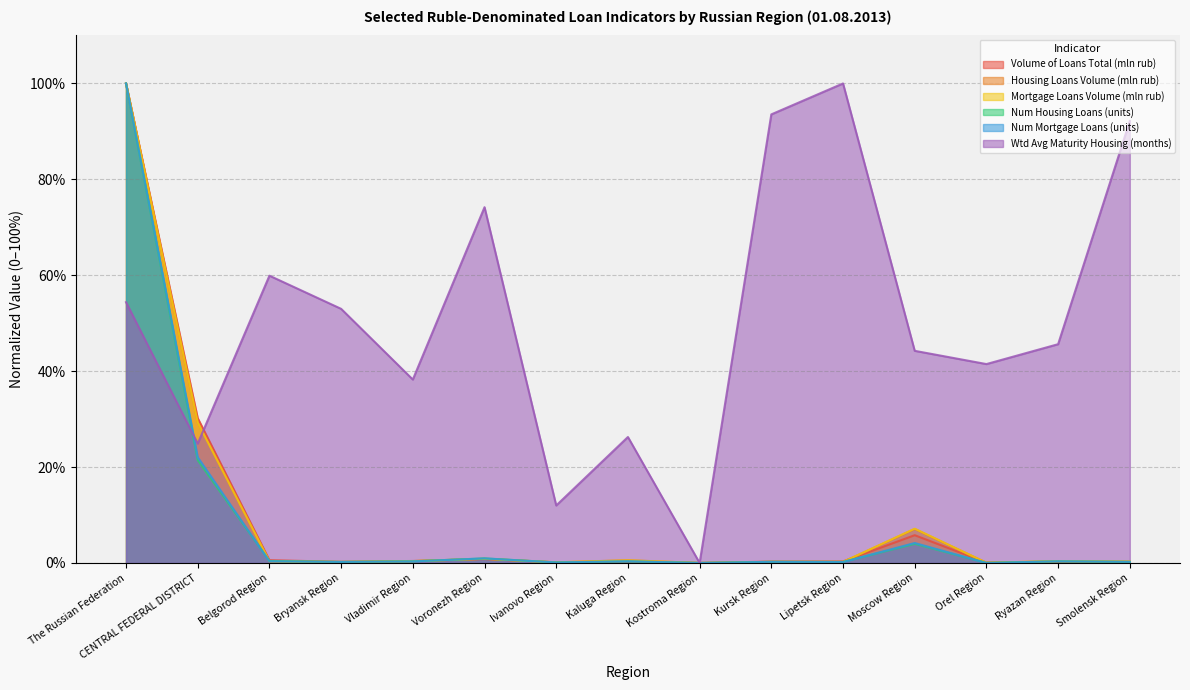

How many data points in Volume of Loans Total (mln rub) are above 0?

14